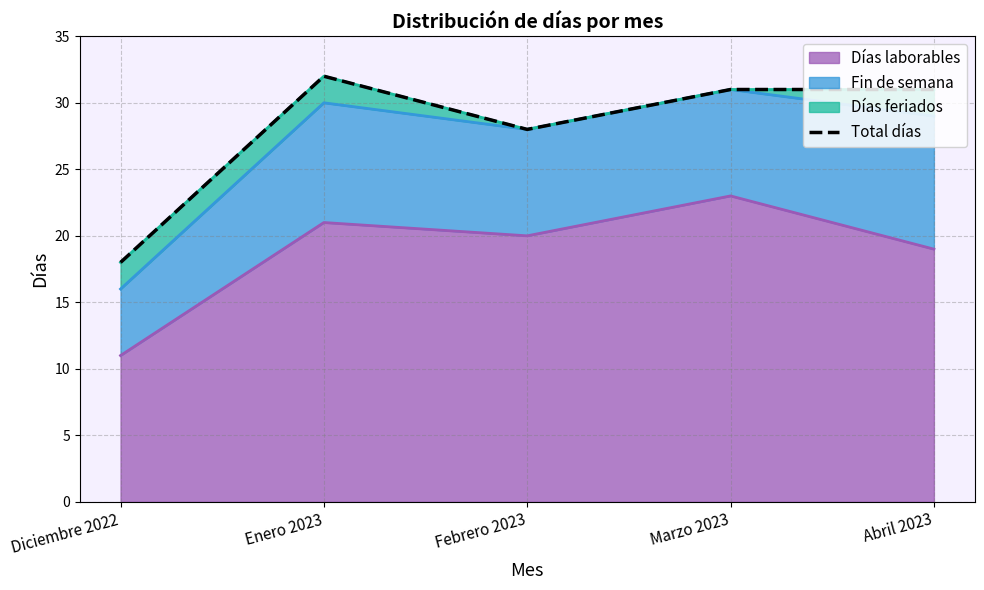

What is the smallest value displayed?

18